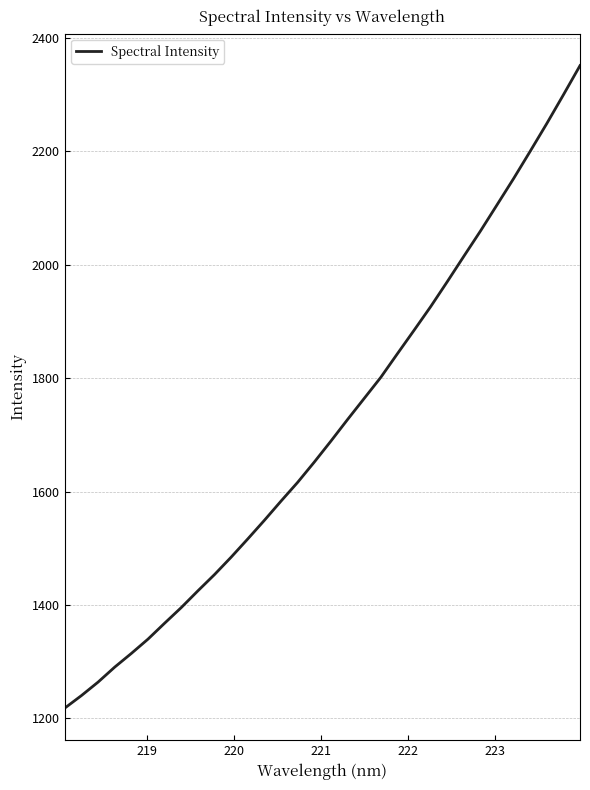

What is the maximum value shown in the chart?

2351.5